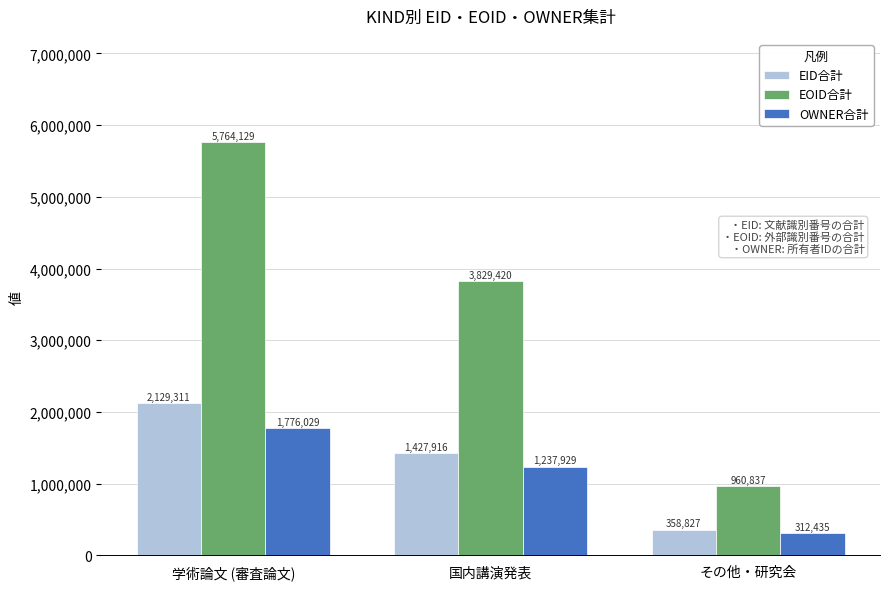

Between 学術論文 (審査論文) and その他・研究会, which series saw the biggest shift?

EOID合計